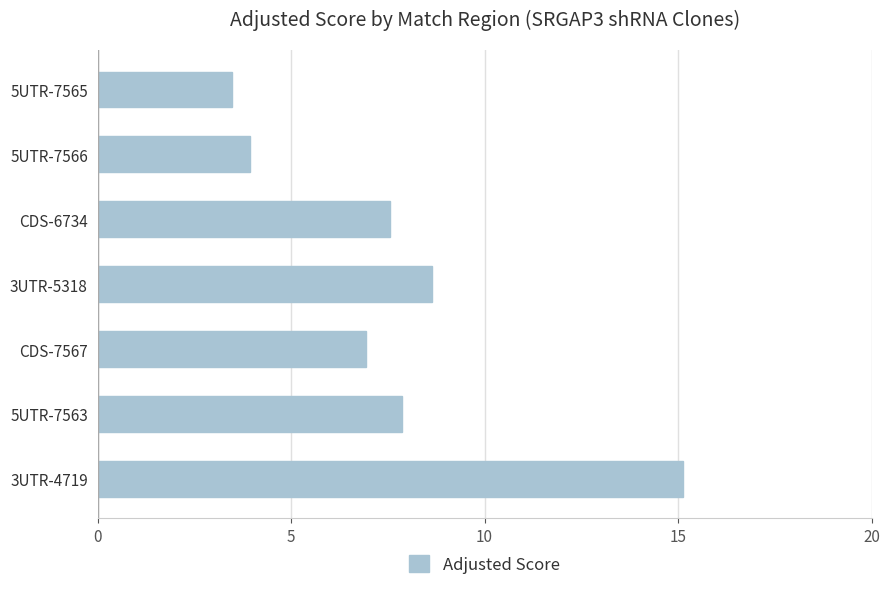

Which has a higher value, CDS-7567 or 5UTR-7563?

5UTR-7563